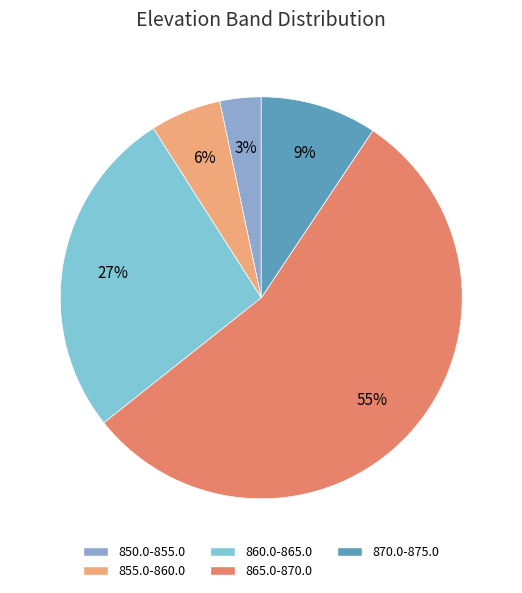

Do 860.0-865.0 and 865.0-870.0 together represent more than half of the pie?

Yes